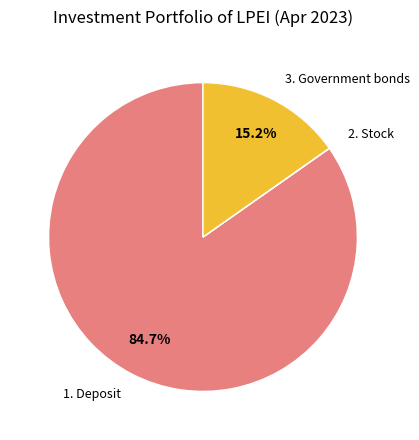

Does any single category account for the majority?

Yes